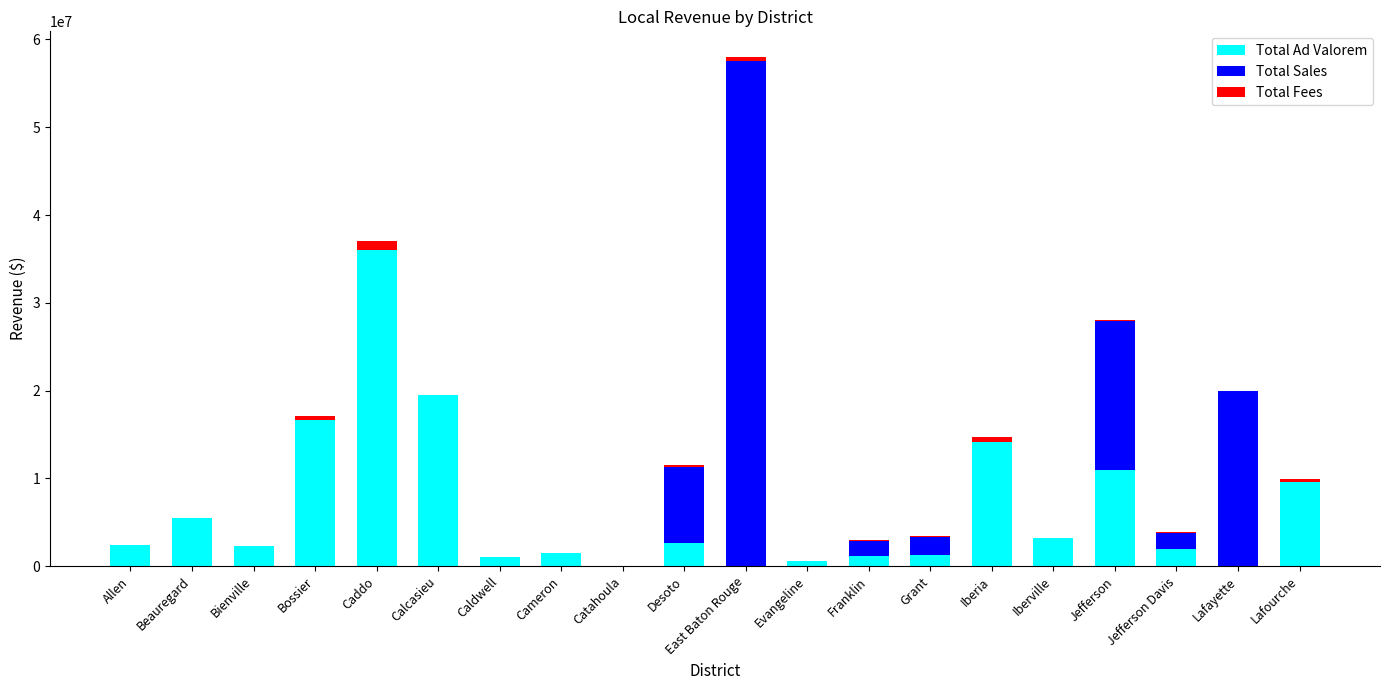

At which label is Total Ad Valorem closest to 17986850?

Bossier